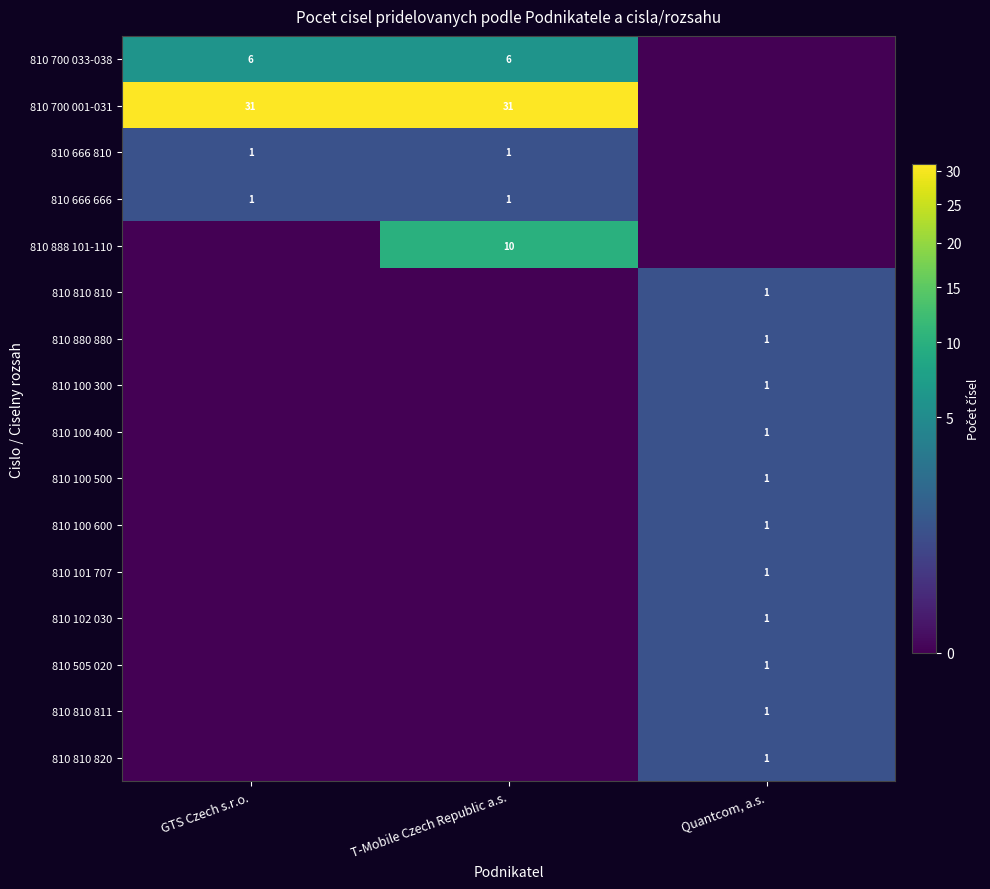

Is the value of 810 888 101-110 at T-Mobile Czech Republic a.s. greater than the value of 810 700 001-031 at GTS Czech s.r.o.?

No